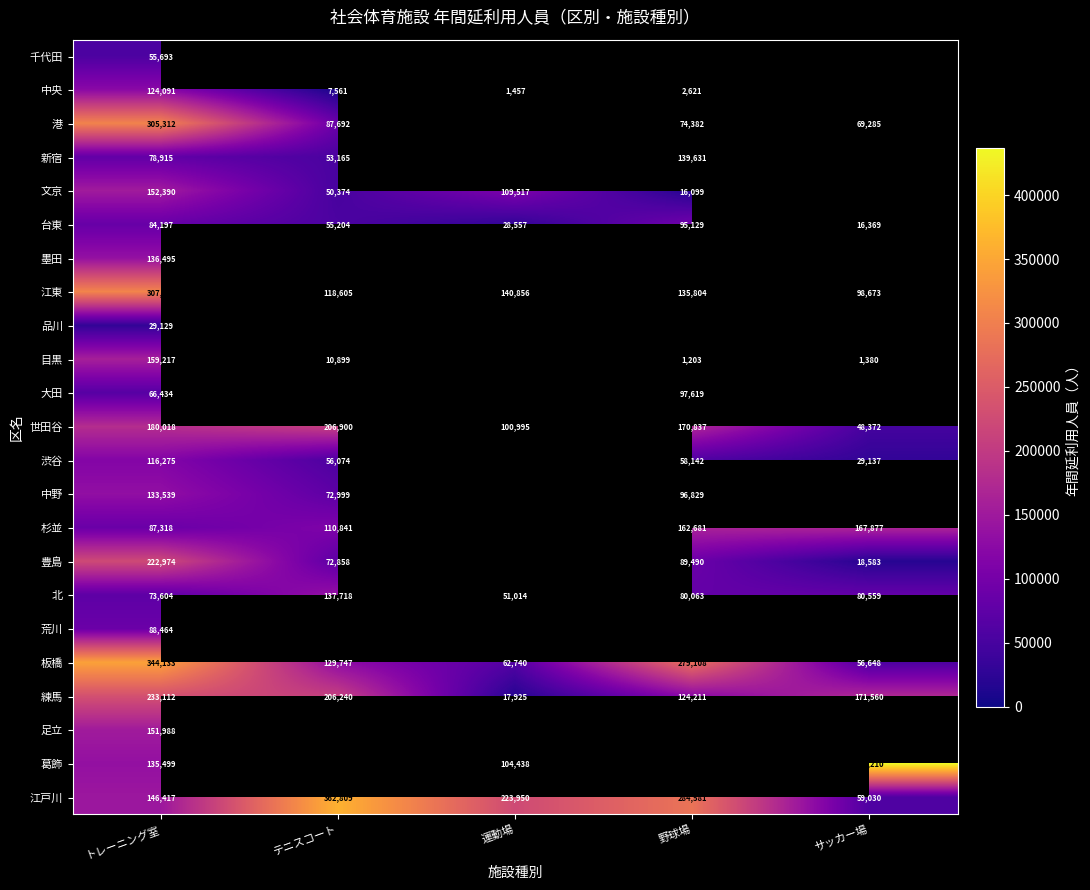

At トレーニング室, list the series in order from largest to smallest.

板橋, 江東, 港, 練馬, 豊島, 世田谷, 目黒, 文京, 足立, 江戸川, 墨田, 葛飾, 中野, 中央, 渋谷, 荒川, 杉並, 台東, 新宿, 北, 大田, 千代田, 品川